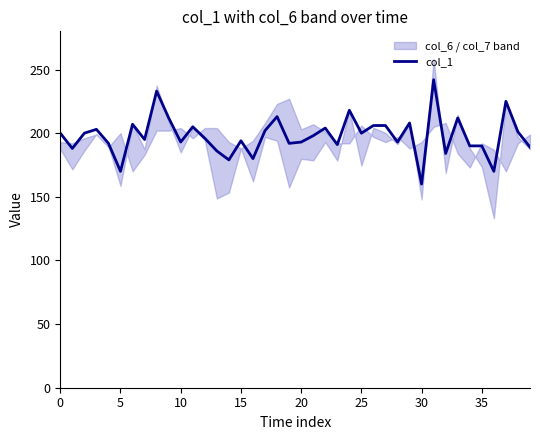

What is the label of the 32nd point from the left?

31